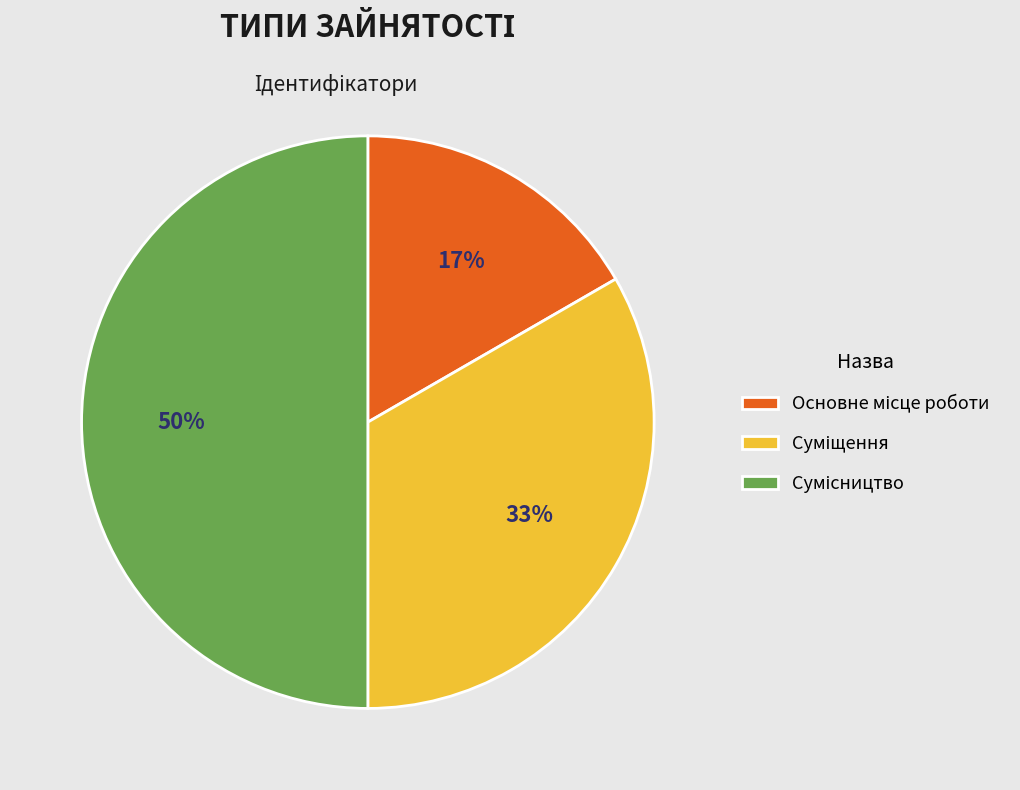

To the nearest percent, what is the average slice percentage?

33%